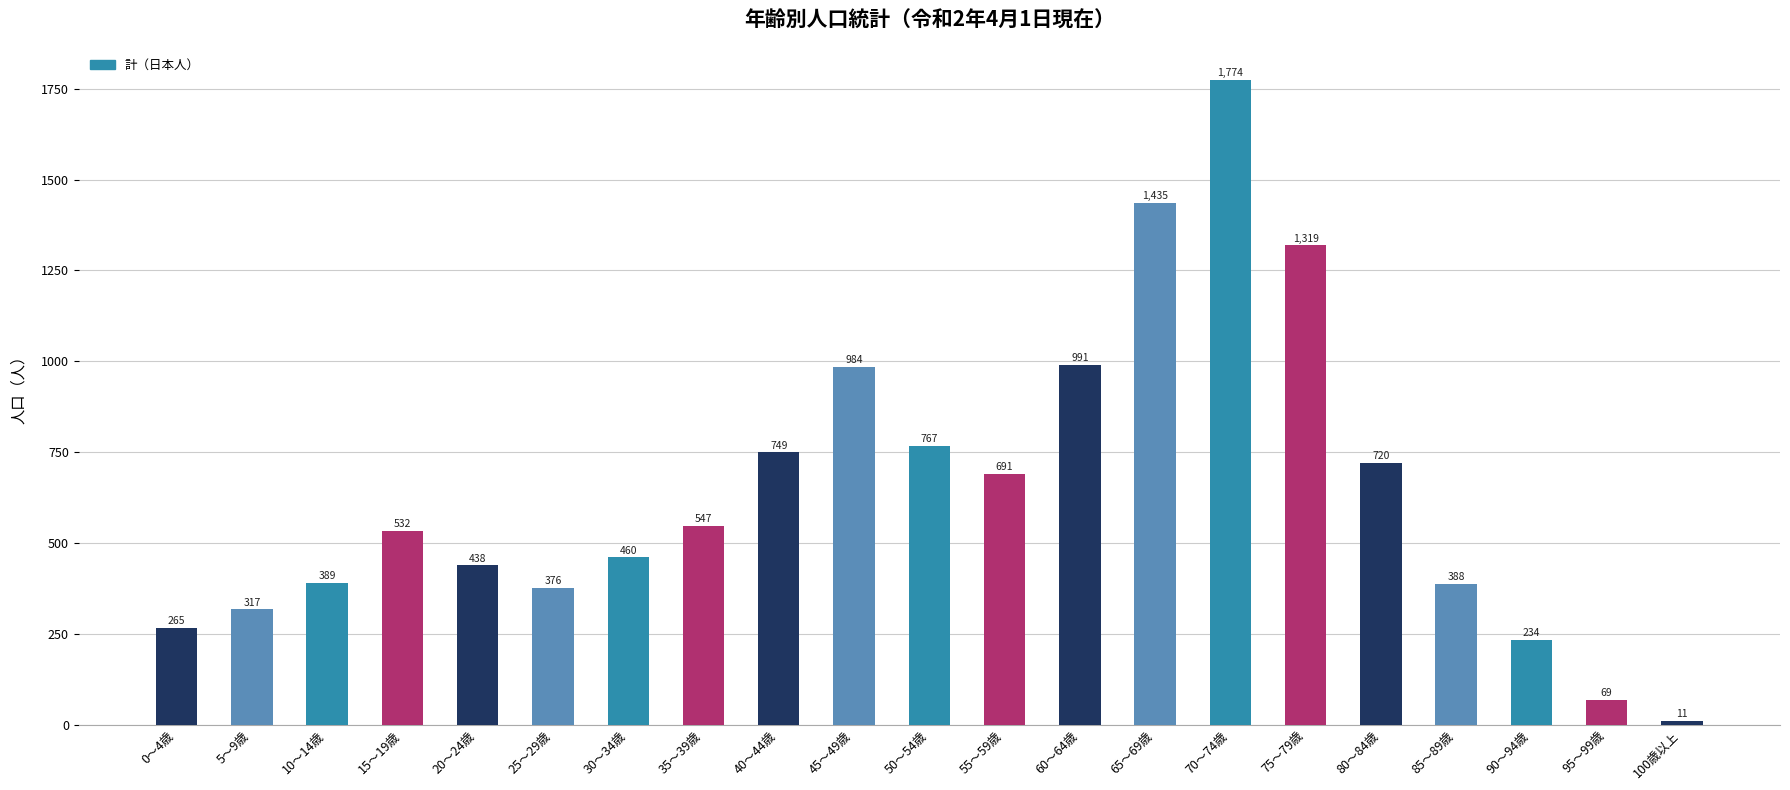

Reading left to right, transcribe all the data shown in this chart.

0～4歳=265	5～9歳=317	10～14歳=389	15～19歳=532	20～24歳=438	25～29歳=376	30～34歳=460	35～39歳=547	40～44歳=749	45～49歳=984	50～54歳=767	55～59歳=691	60～64歳=991	65～69歳=1435	70～74歳=1774	75～79歳=1319	80～84歳=720	85～89歳=388	90～94歳=234	95～99歳=69	100歳以上=11